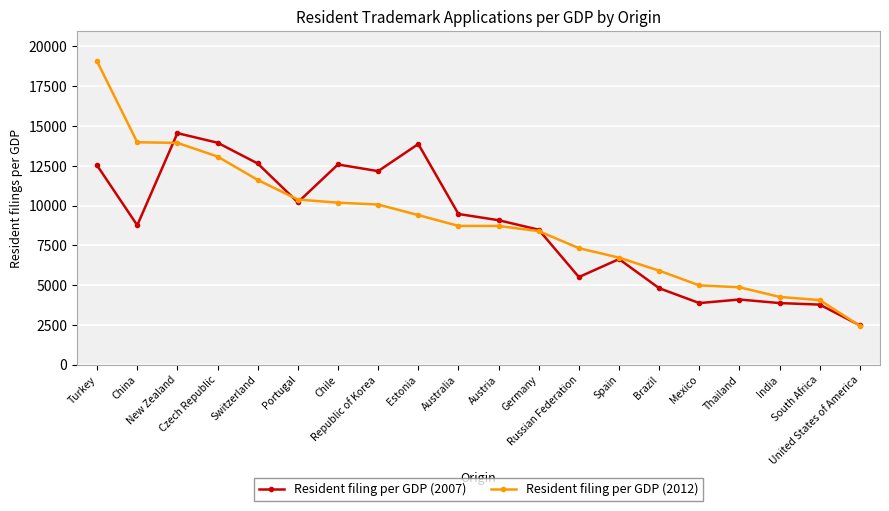

List the series in order of their overall mean, highest first.

Resident filing per GDP (2012), Resident filing per GDP (2007)